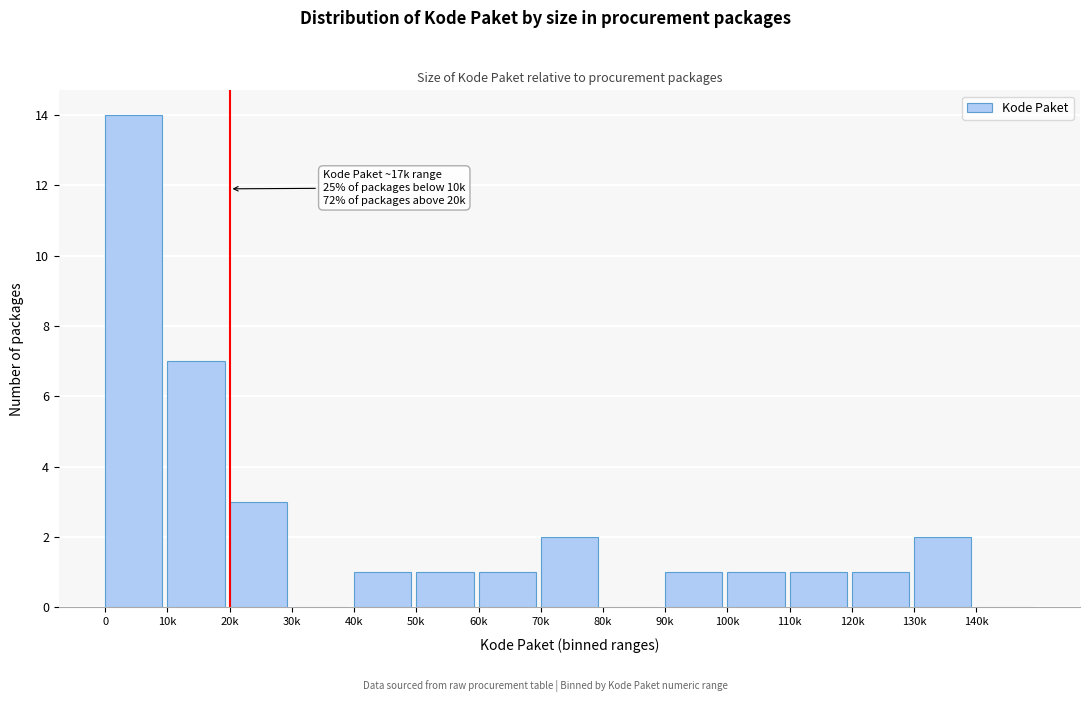

Reading left to right, extract all data points from this chart.

0=14	10k=7	20k=3	30k=0	40k=1	50k=1	60k=1	70k=2	80k=0	90k=1	100k=1	110k=1	120k=1	130k=2	140k=0